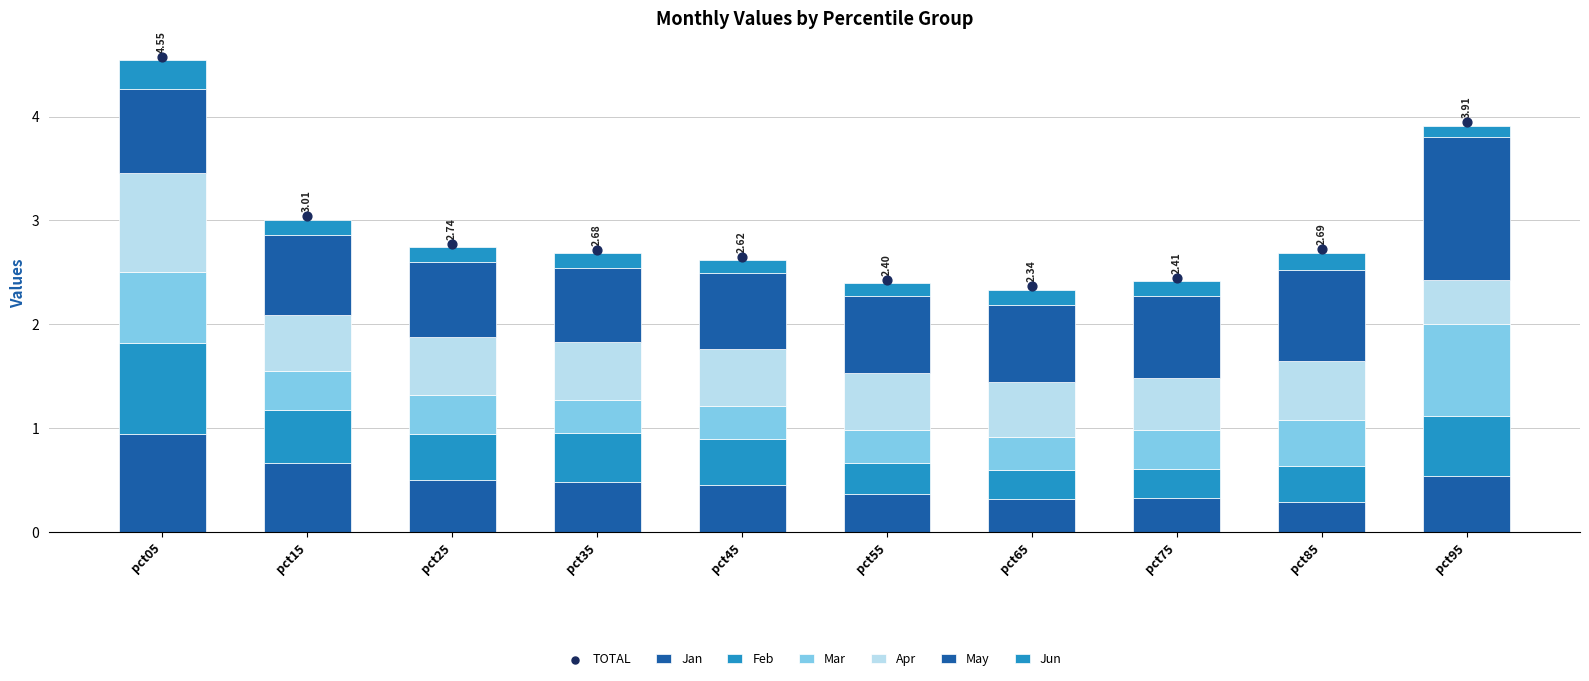

What is the total value across all series at pct15?

3.0